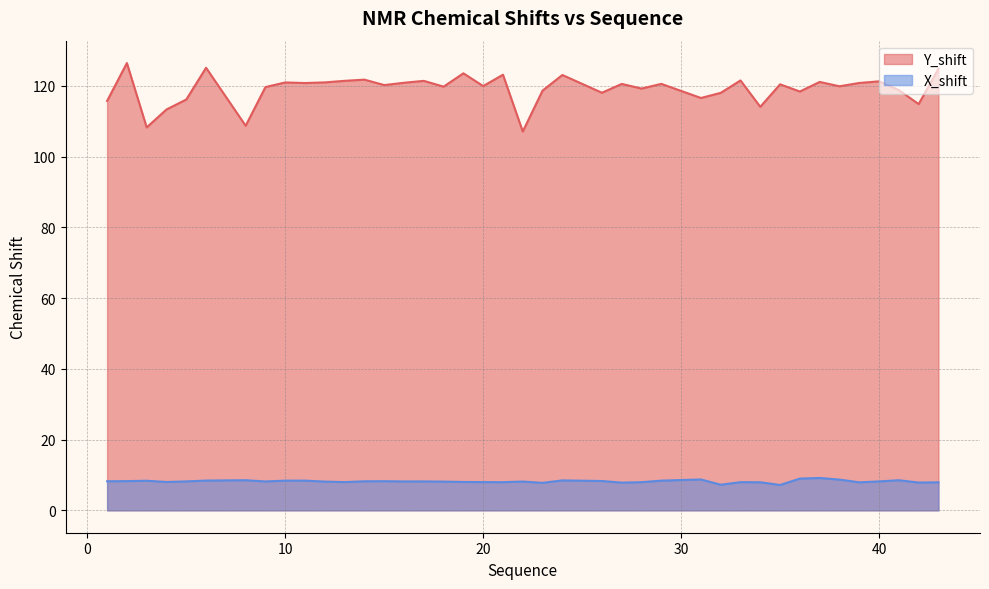

Is it true that Y_shift equals 68.1 at 13?

False